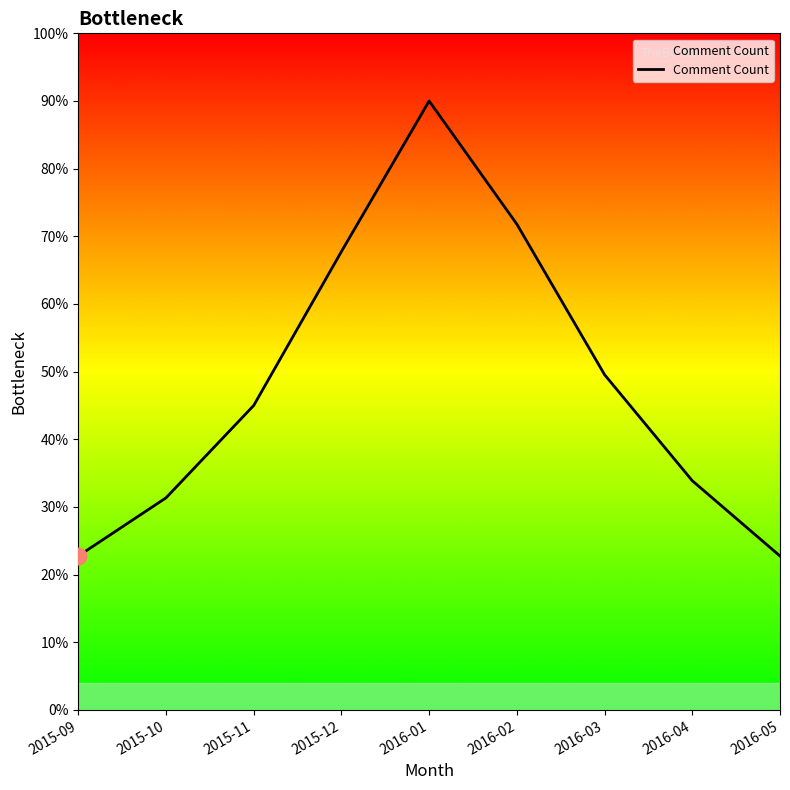

The chart shows a value of 71.3 at 2015-09. True or false?

False